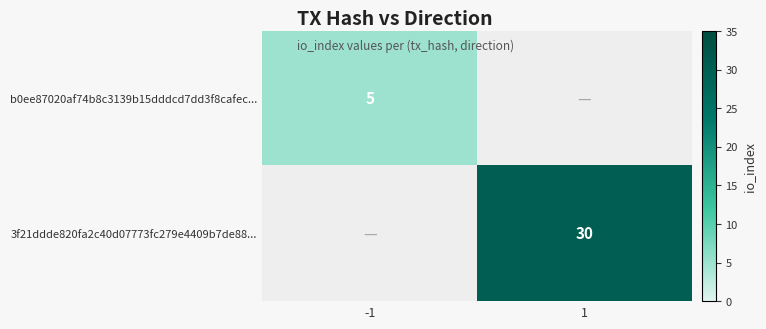

At which category does the chart reach its peak across all series?

1